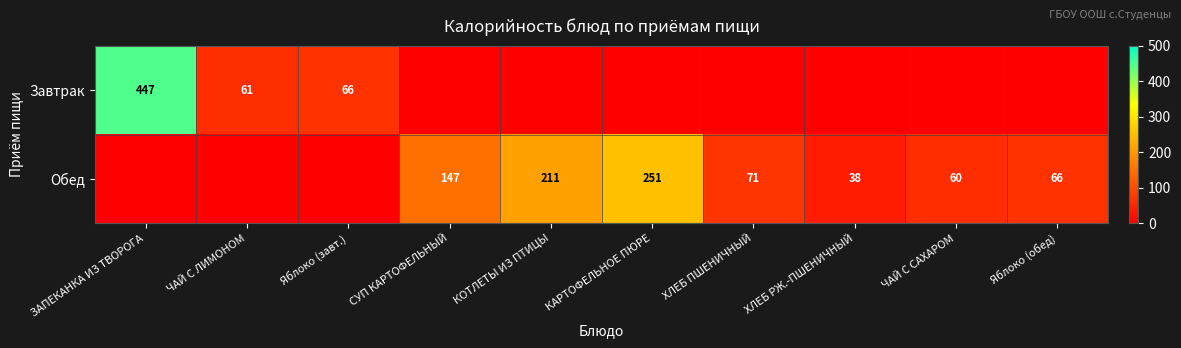

Is the value of Обед at КОТЛЕТЫ ИЗ ПТИЦЫ greater than the value of Завтрак at ЗАПЕКАНКА ИЗ ТВОРОГА?

No